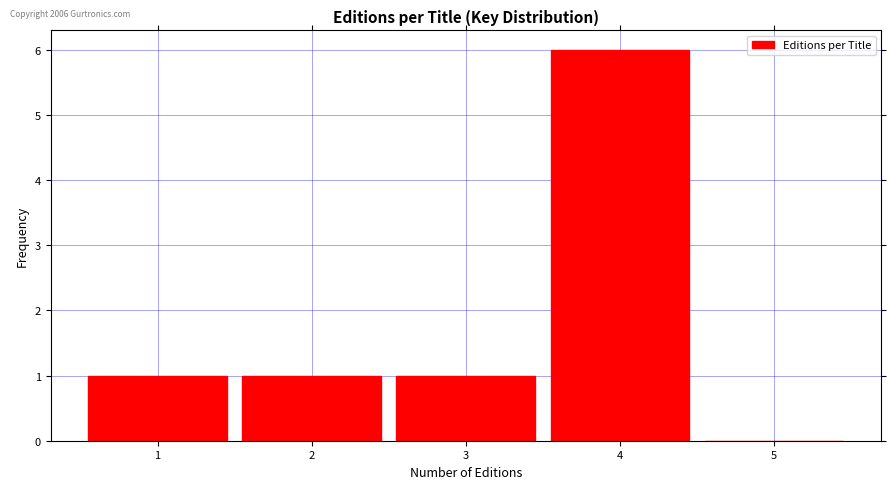

Reading left to right, what are all the values shown in this chart?

1=1	2=1	3=1	4=6	5=0